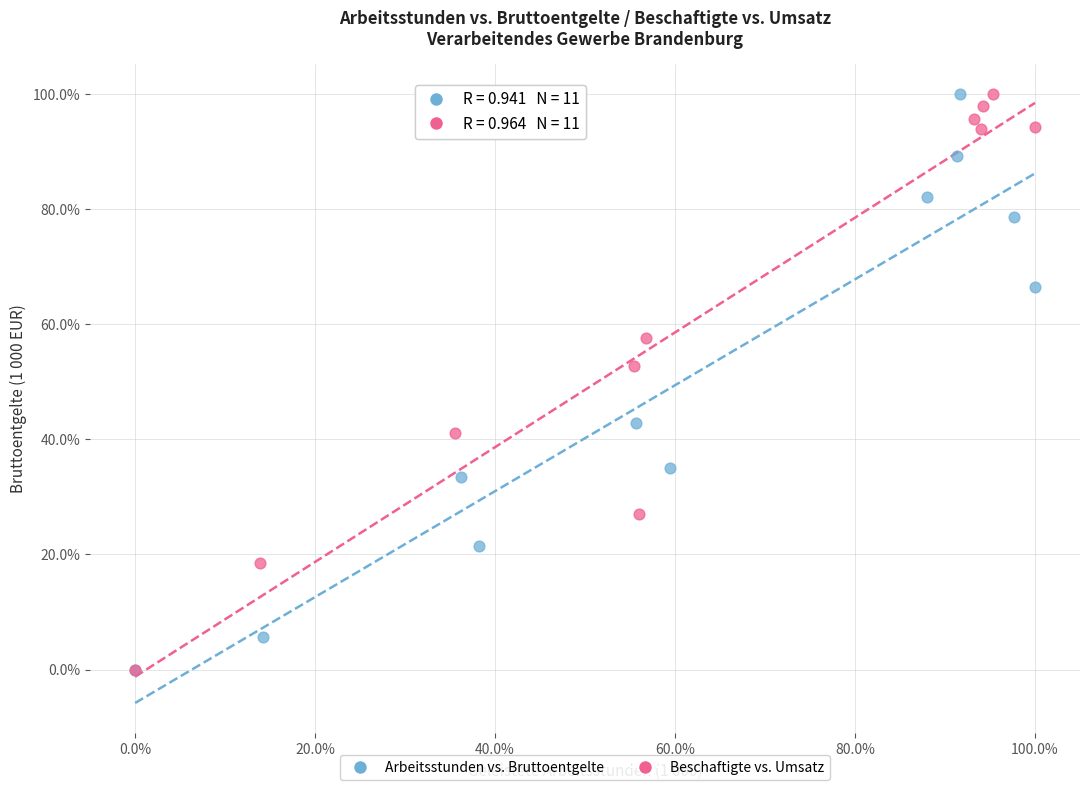

What are all the series names shown in the legend?

Arbeitsstunden vs. Bruttoentgelte, Beschaftigte vs. Umsatz